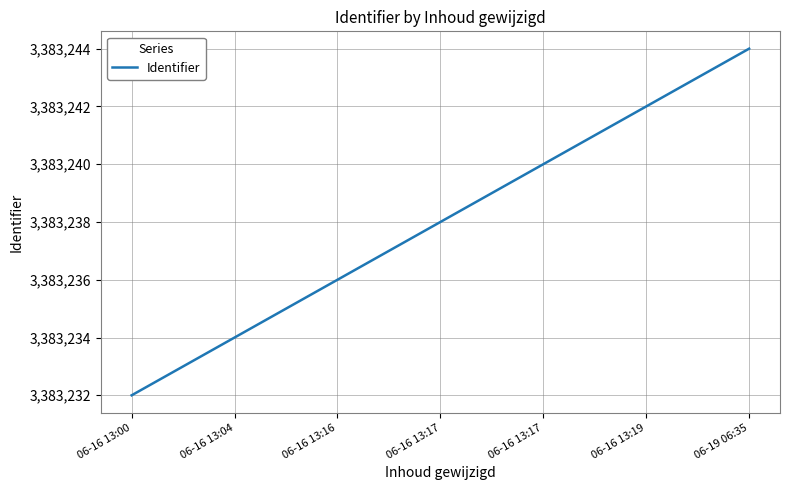

How many categories are shown in the chart?

7